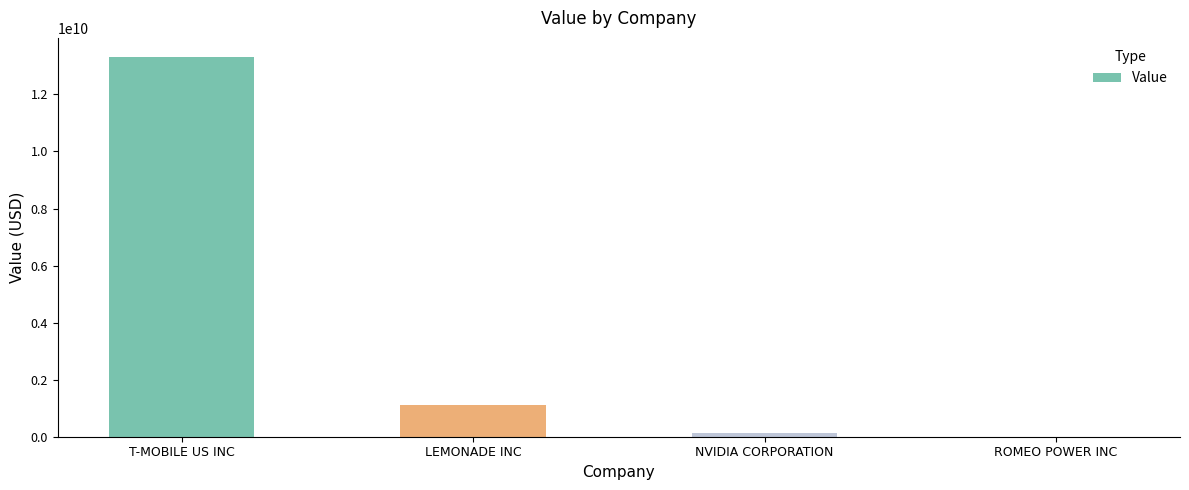

At which category does the chart reach its peak across all series?

T-MOBILE US INC